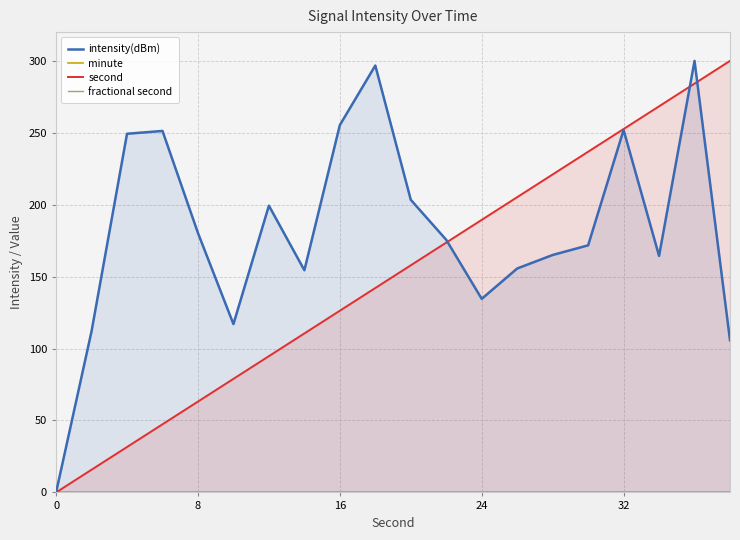

The value of second at 16 is 126.3. True or false?

True